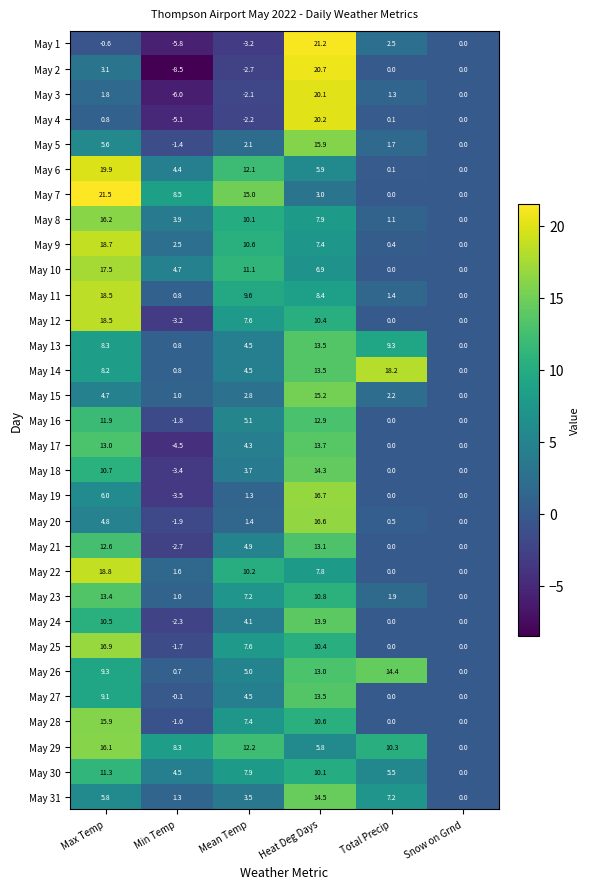

Where does the May 23 series first go above 7?

Max Temp